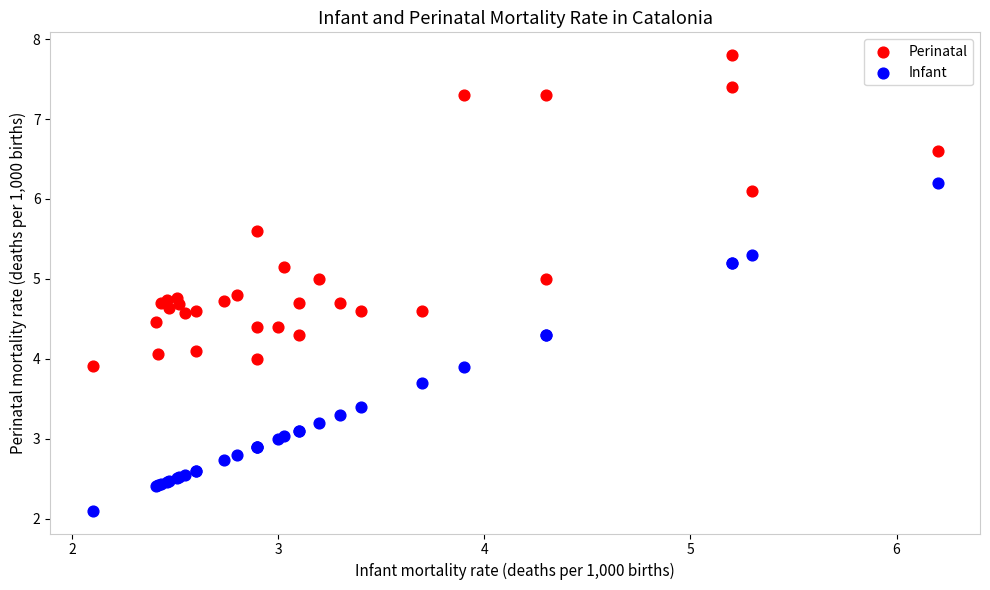

What is the X range (max minus min) for the scatter plot?

4.1